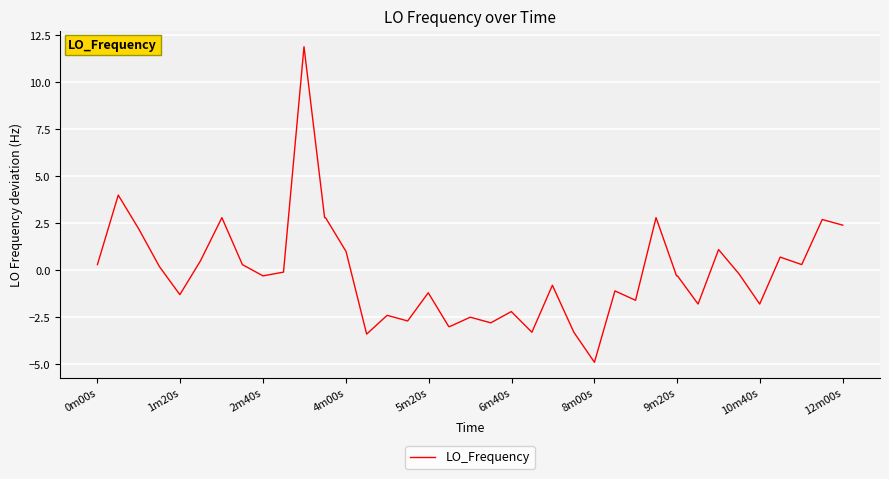

What is the minimum value shown in the chart?

-4.9